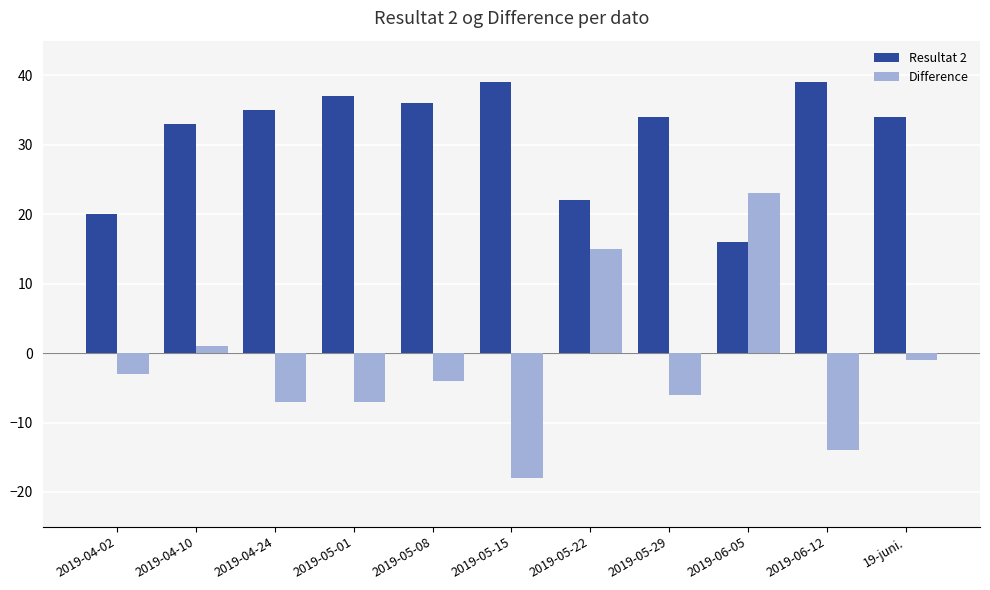

What is the label of the 4th bar from the right?

2019-05-29